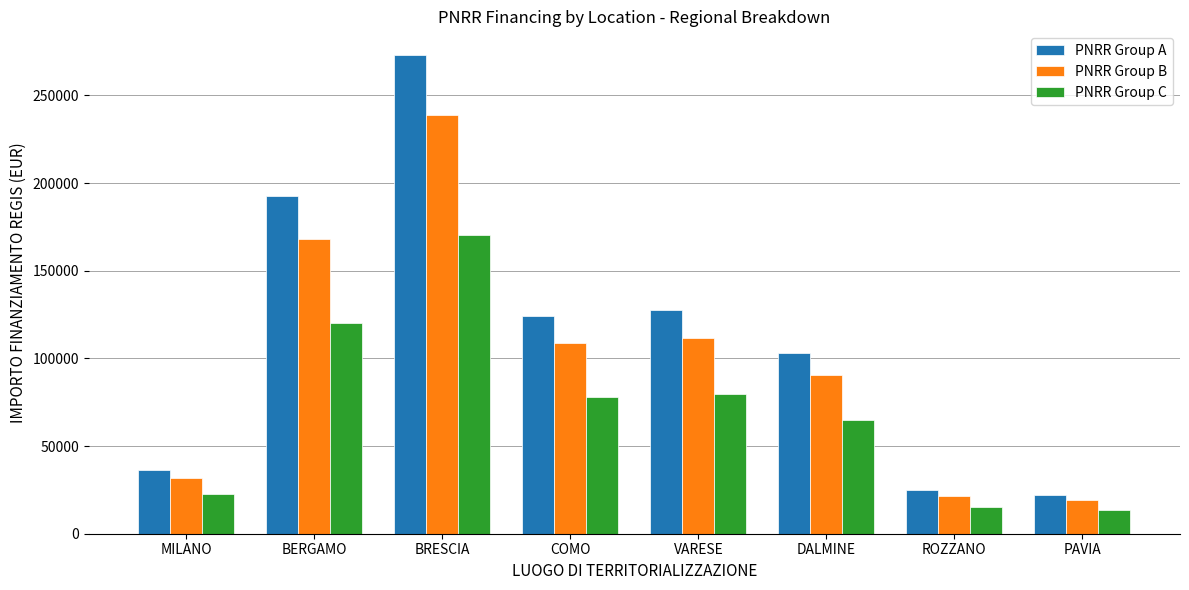

Rank the series at DALMINE from lowest to highest value.

PNRR Group C, PNRR Group B, PNRR Group A